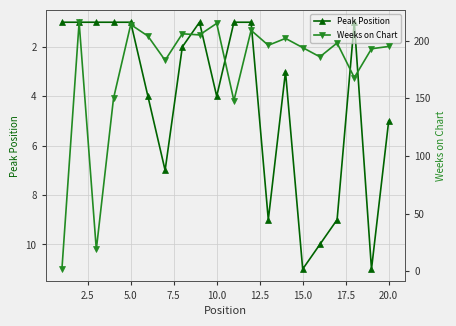

How many values in the Weeks on Chart series are below 196?

10